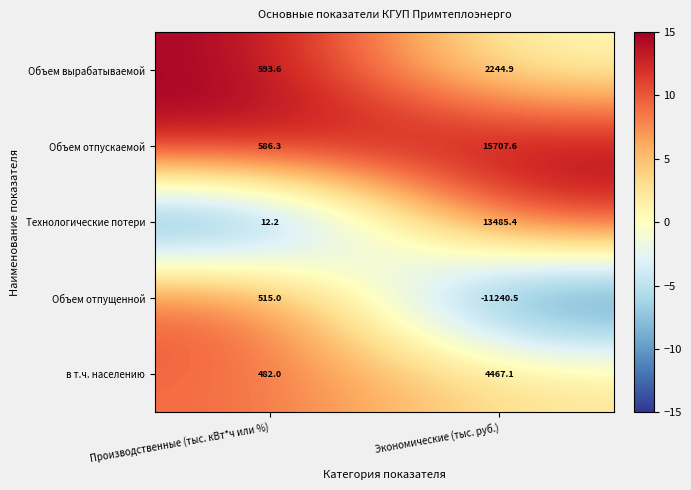

What is the difference between the highest and lowest values at Экономические (тыс. руб.)?

26948.1